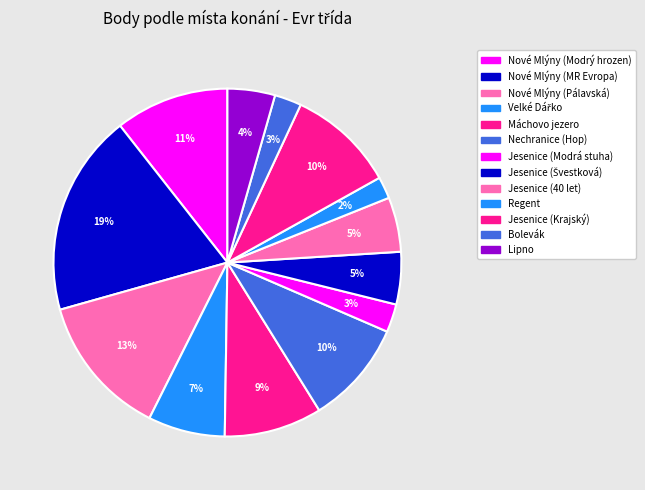

Rank the categories by value from lowest to highest.

Regent, Bolevák, Jesenice (Modrá stuha), Lipno, Jesenice (Švestková), Jesenice (40 let), Velké Dářko, Máchovo jezero, Nechranice (Hop), Jesenice (Krajský), Nové Mlýny (Modrý hrozen), Nové Mlýny (Pálavská), Nové Mlýny (MR Evropa)